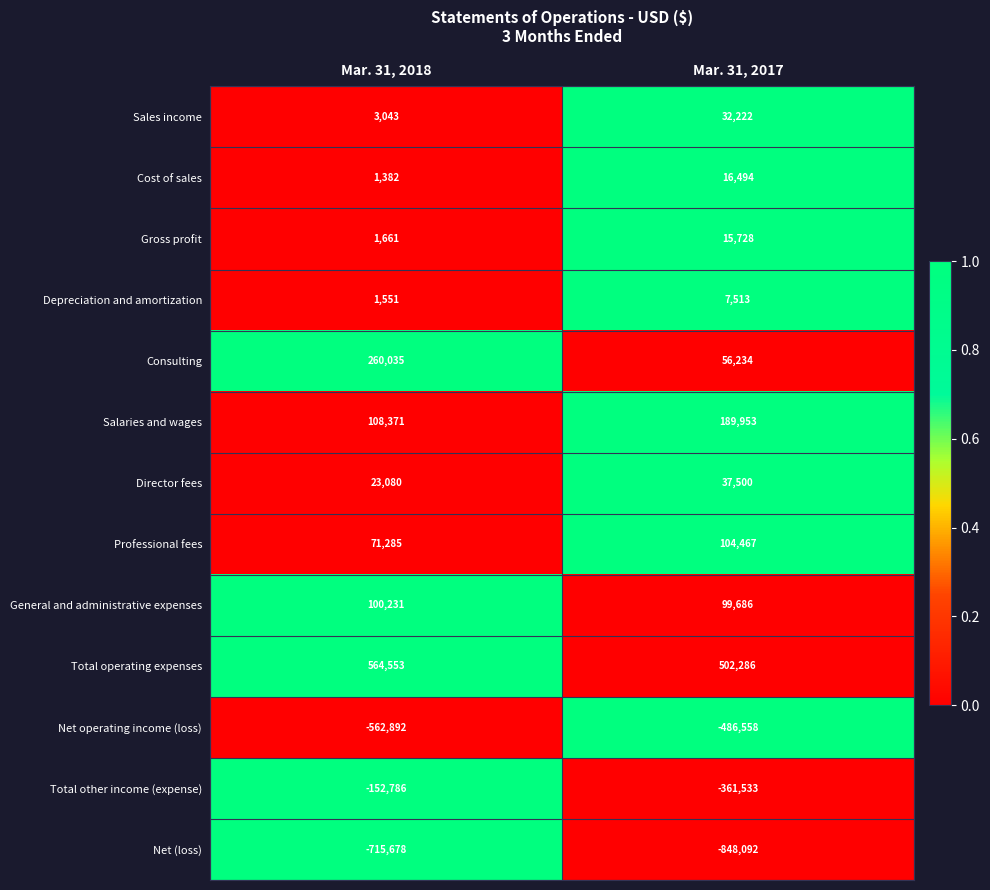

What is the difference between the highest and lowest values at Mar. 31, 2018?

1280231